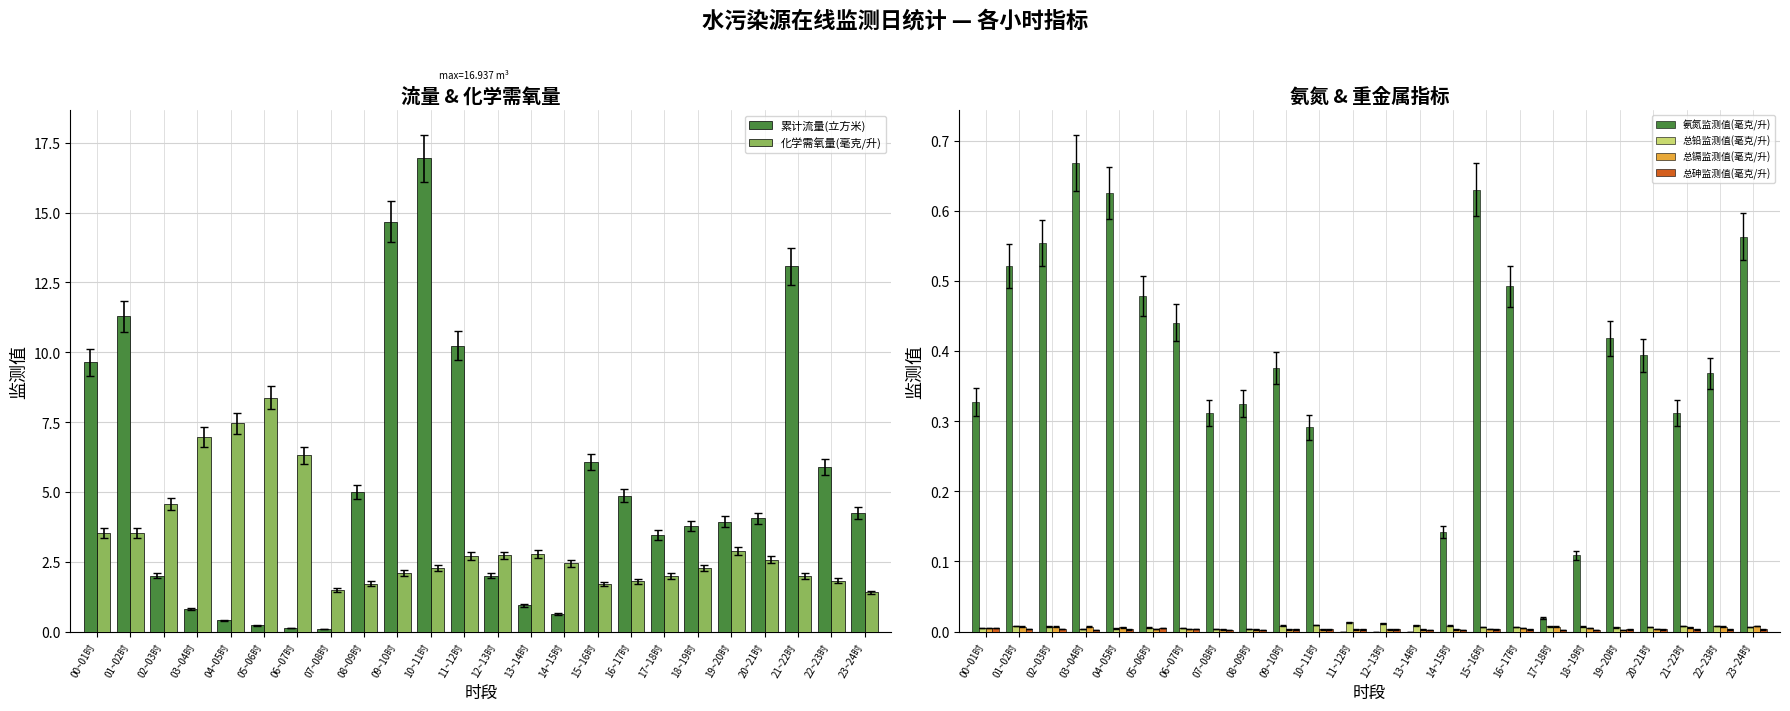

Reading left to right, transcribe all the data shown in this chart.

累计流量(立方米): 9.6	11.3	2.0	0.8	0.4	0.2	0.1	0.1	5.0	14.7	16.9	10.2	2.0	0.9	0.6	6.1	4.9	3.5	3.8	3.9	4.1	13.1	5.9	4.3
化学需氧量(毫克/升): 3.5	3.5	4.6	7.0	7.5	8.4	6.3	1.5	1.7	2.1	2.3	2.7	2.7	2.8	2.4	1.7	1.8	2.0	2.3	2.9	2.6	2.0	1.8	1.4
氨氮监测值(毫克/升): 0.3	0.5	0.6	0.7	0.6	0.5	0.4	0.3	0.3	0.4	0.3	0.0	0.0	0.0	0.1	0.6	0.5	0.0	0.1	0.4	0.4	0.3	0.4	0.6
总铅监测值(毫克/升): 0.0	0.0	0.0	0.0	0.0	0.0	0.0	0.0	0.0	0.0	0.0	0.0	0.0	0.0	0.0	0.0	0.0	0.0	0.0	0.0	0.0	0.0	0.0	0.0
总镉监测值(毫克/升): 0.0	0.0	0.0	0.0	0.0	0.0	0.0	0.0	0.0	0.0	0.0	0.0	0.0	0.0	0.0	0.0	0.0	0.0	0.0	0.0	0.0	0.0	0.0	0.0
总砷监测值(毫克/升): 0.0	0.0	0.0	0.0	0.0	0.0	0.0	0.0	0.0	0.0	0.0	0.0	0.0	0.0	0.0	0.0	0.0	0.0	0.0	0.0	0.0	0.0	0.0	0.0